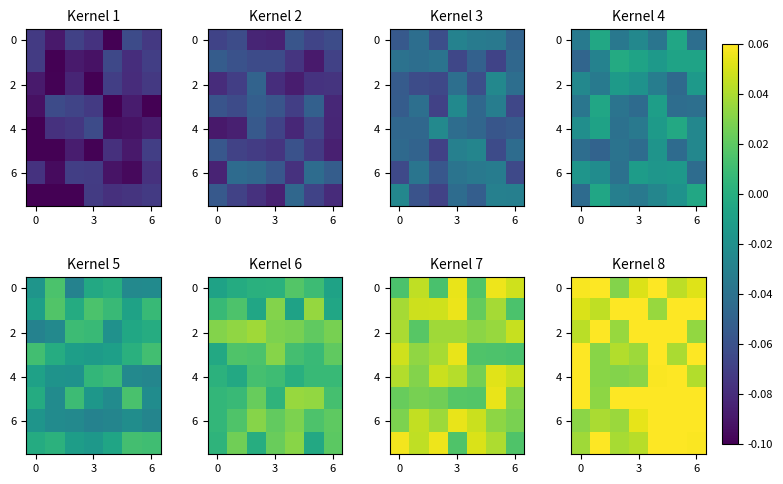

Is it true that row_2 equals 0.1 at 4?

True